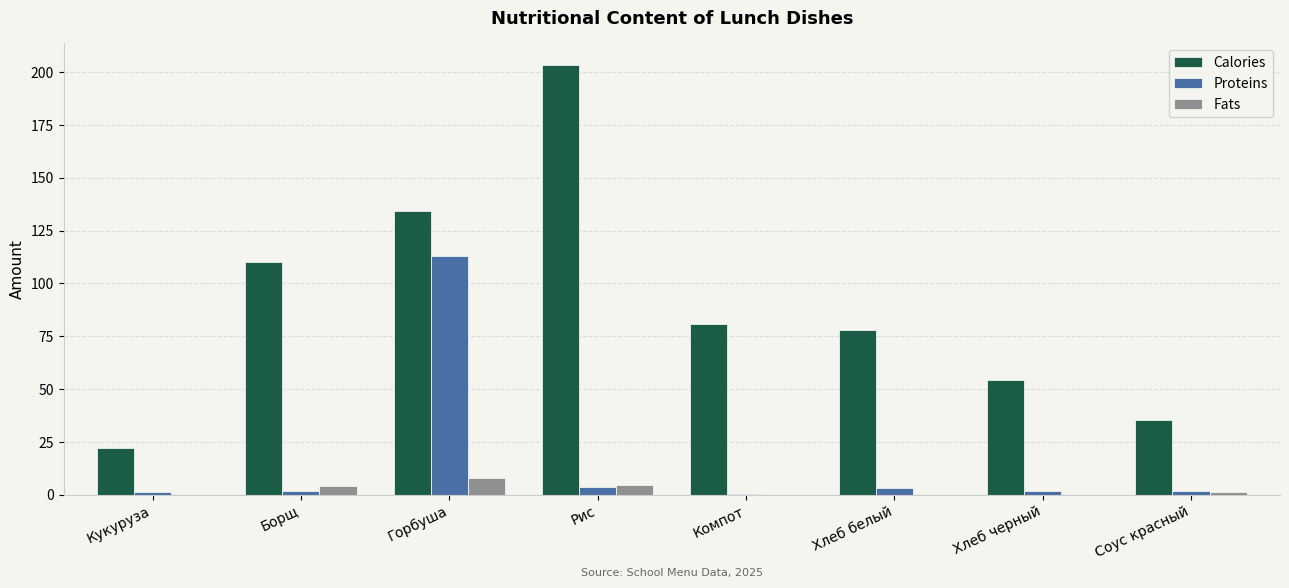

What is the difference between the Calories values at Хлеб белый and Горбуша?

56.3